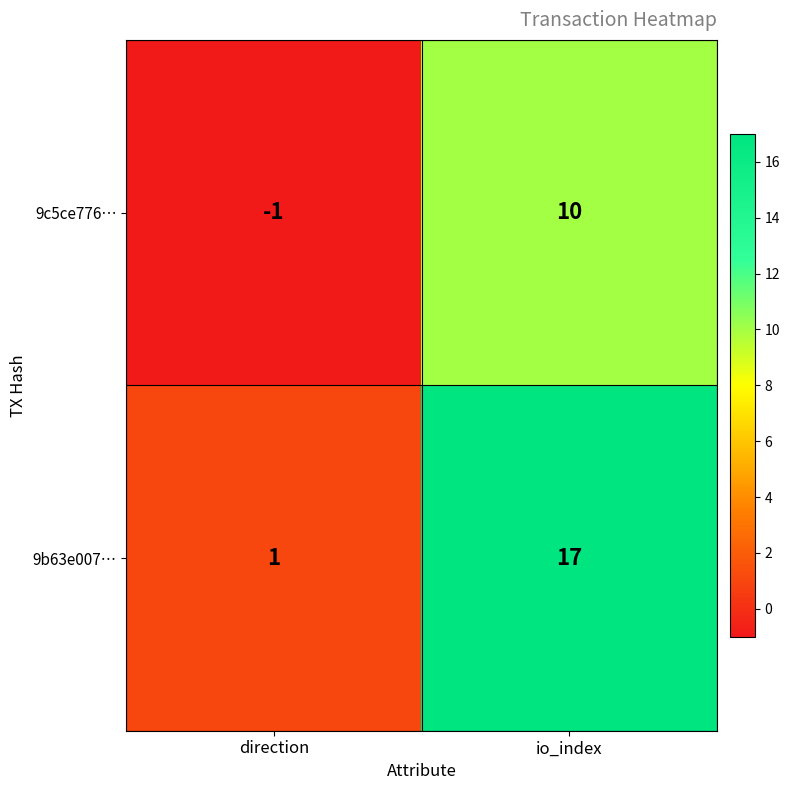

What is the minimum value shown in the chart?

-1